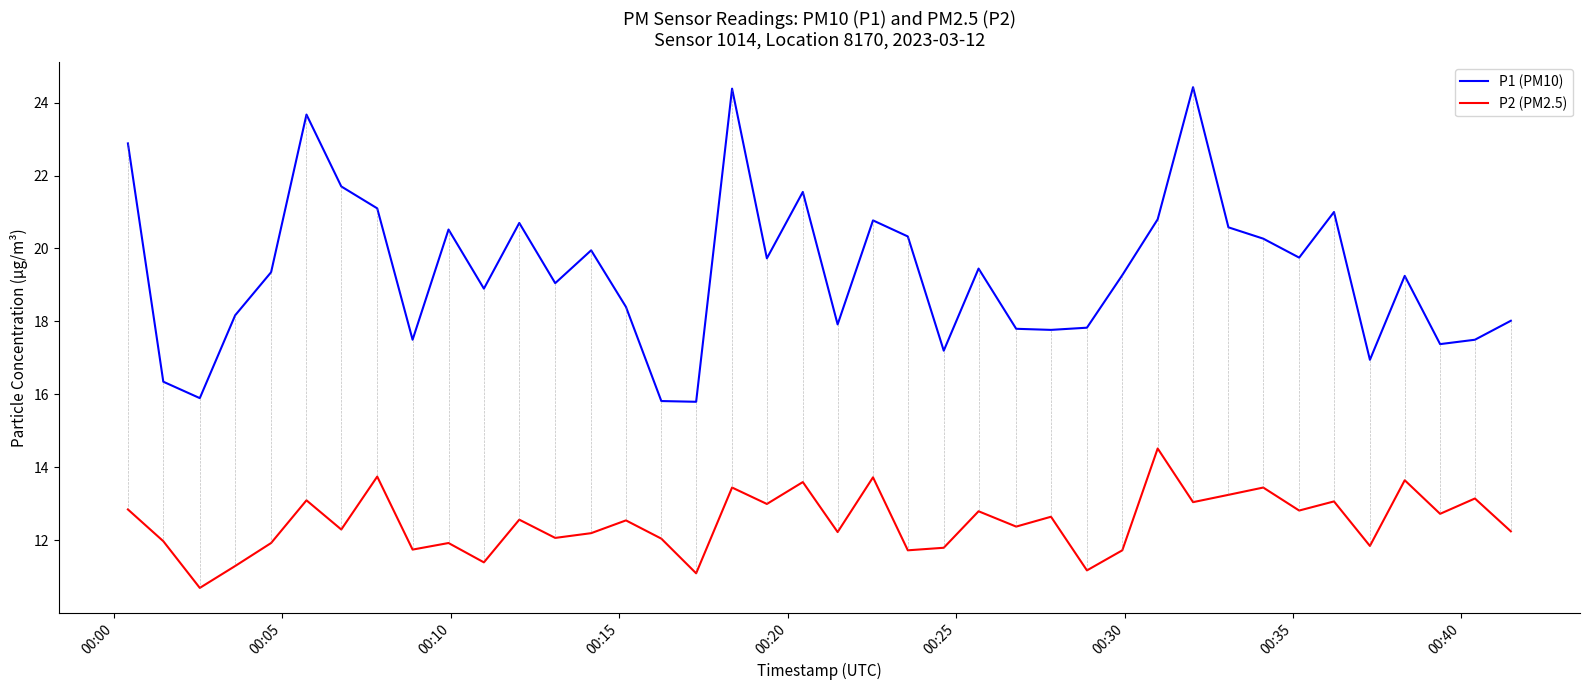

What is the lowest value of the P1 (PM10) series?

15.8